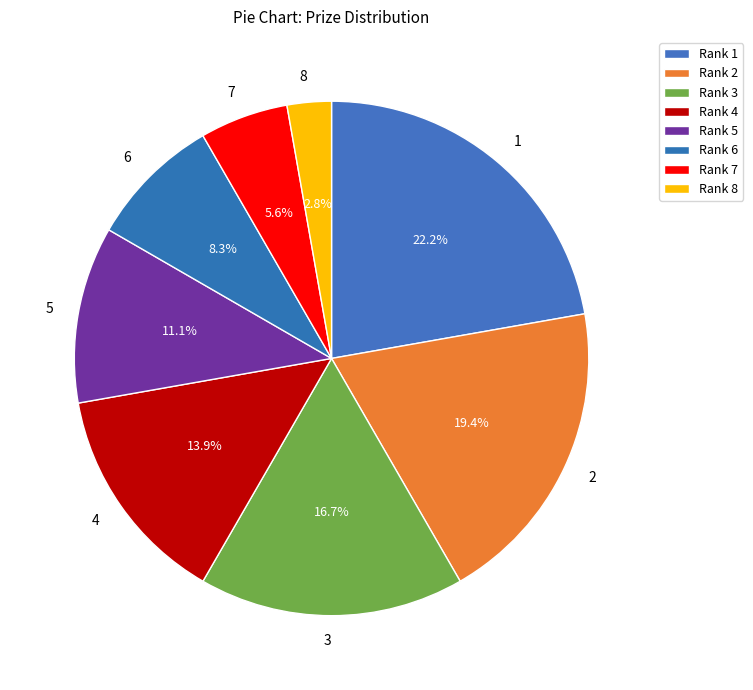

Which category has the biggest portion of the pie?

1